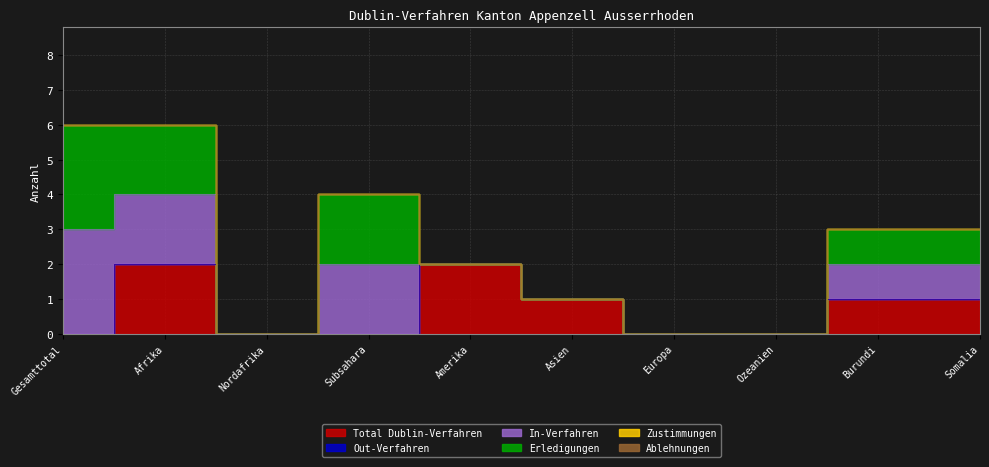

How many intersections are there between Total Dublin-Verfahren and In-Verfahren?

1